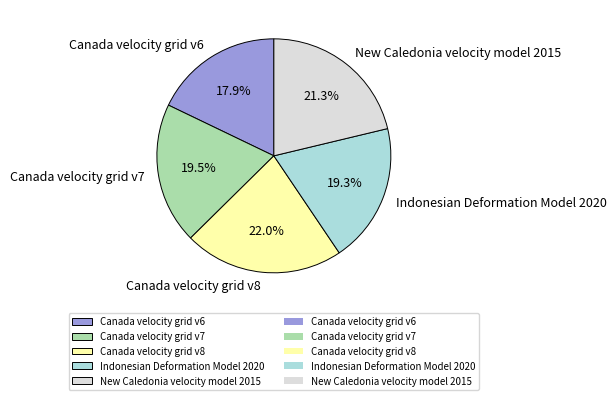

True or false: Canada velocity grid v6 accounts for 18% of the total.

True